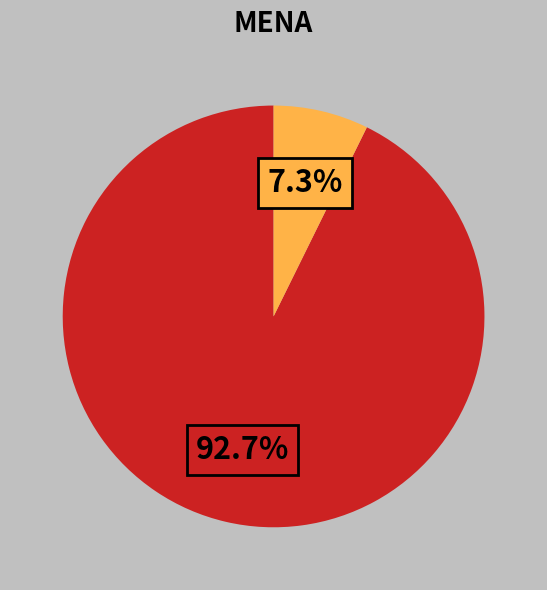

Is there any slice that represents more than half of the pie?

Yes